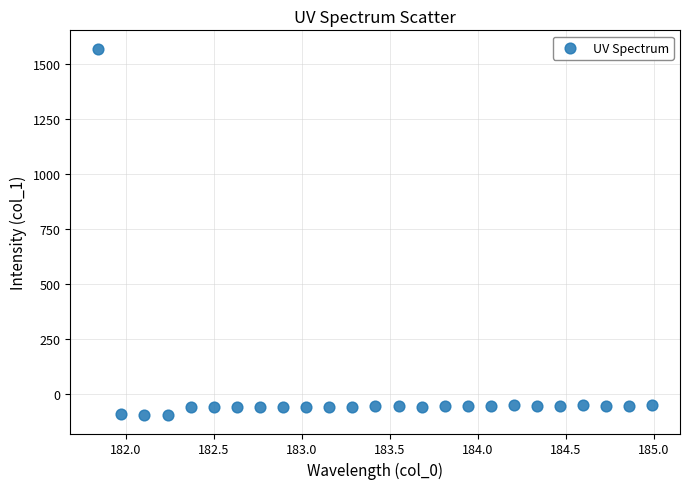

What is the range of Y values (max minus min)?

1666.5